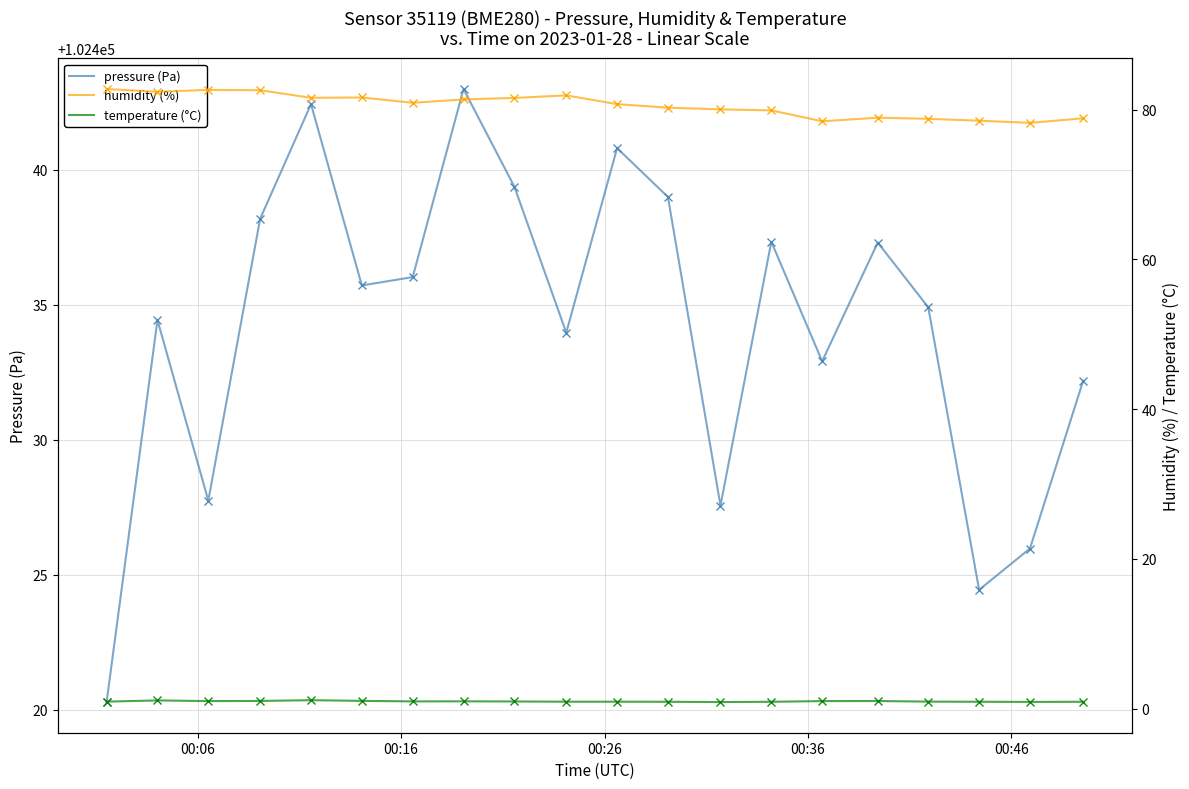

How many lines are shown in the chart?

3